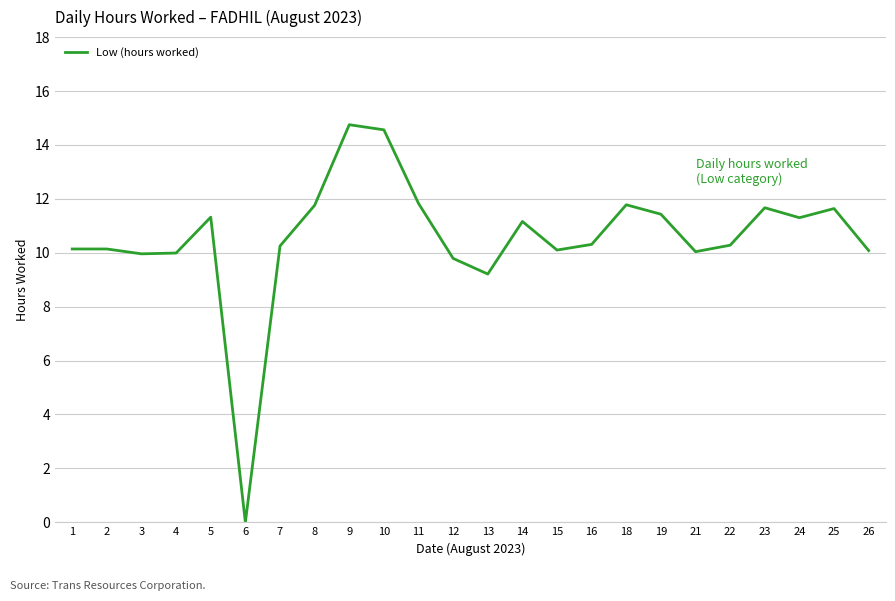

At which category does the chart reach its minimum across all series?

6